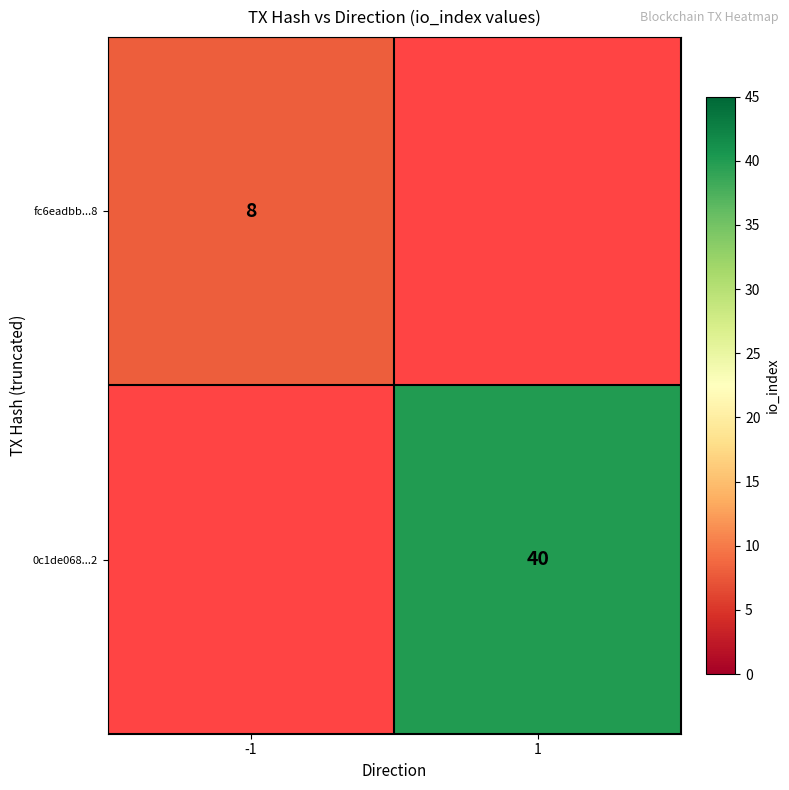

At how many categories does at least one series exceed 26?

1